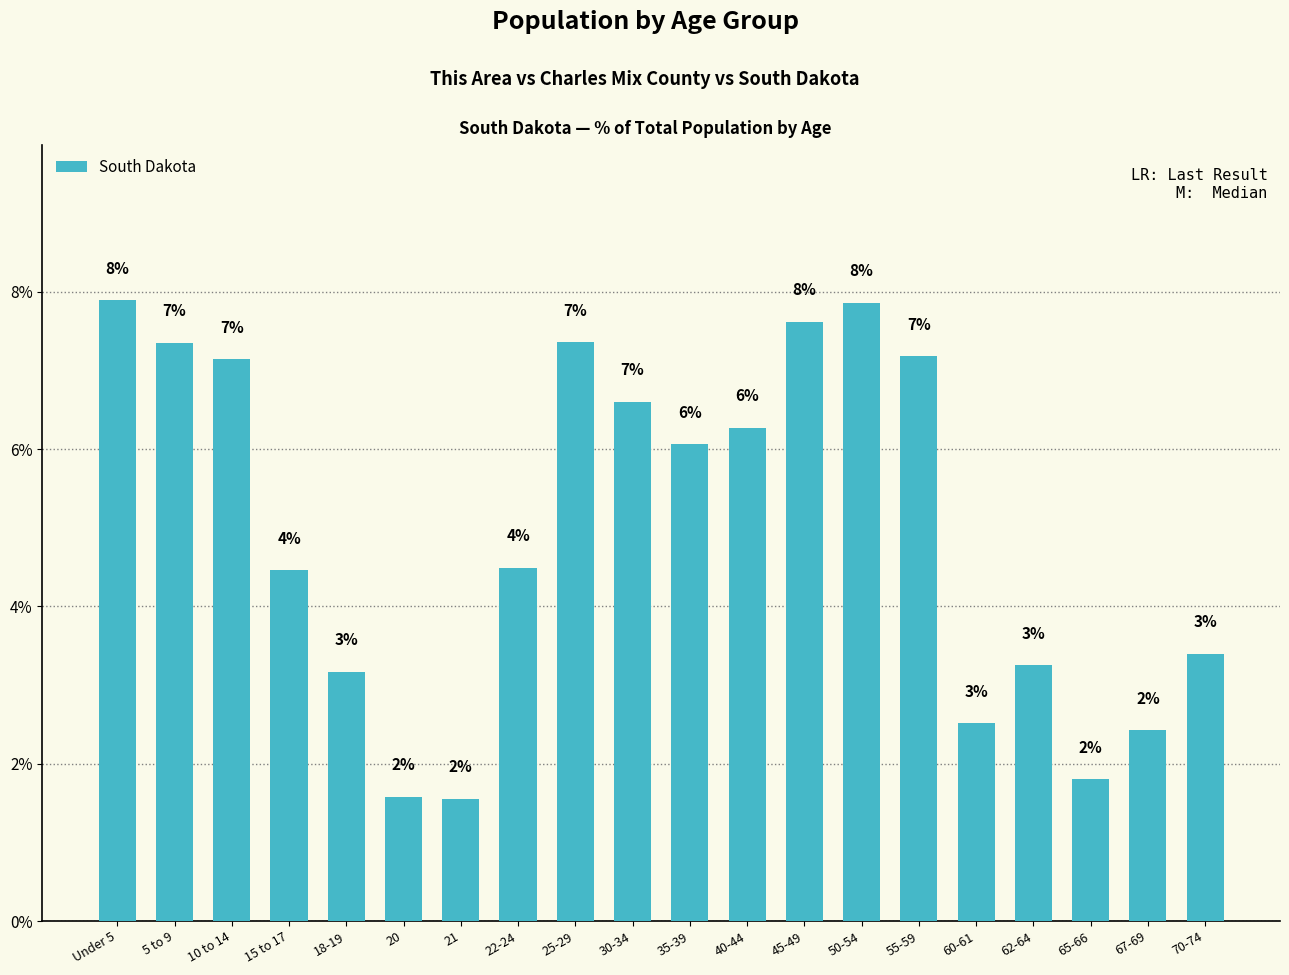

List the labels in order of value, smallest first.

21, 20, 65-66, 67-69, 60-61, 18-19, 62-64, 70-74, 15 to 17, 22-24, 35-39, 40-44, 30-34, 10 to 14, 55-59, 5 to 9, 25-29, 45-49, 50-54, Under 5